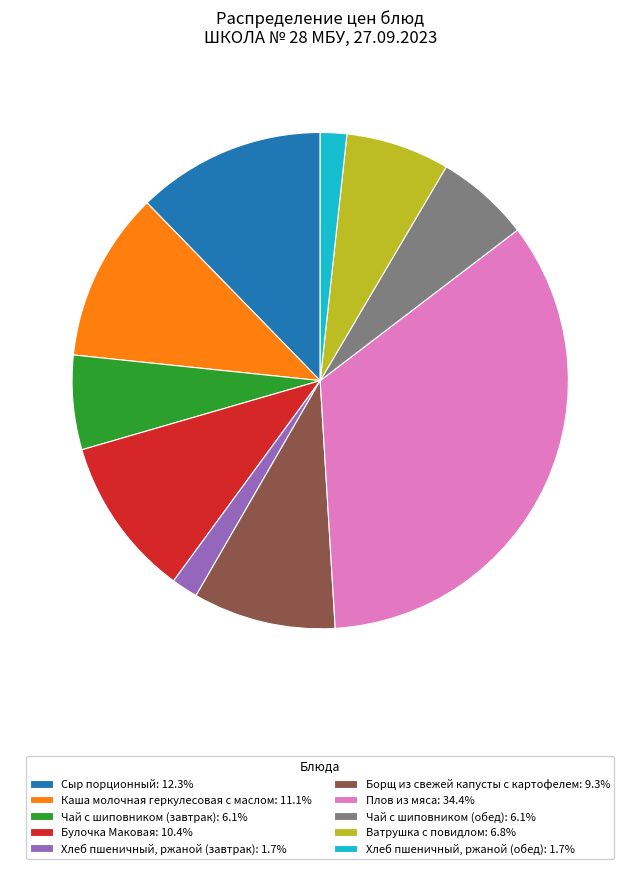

Is the sum of Ватрушка с повидлом: 6.8% and Булочка Маковая: 10.4% greater than half?

No